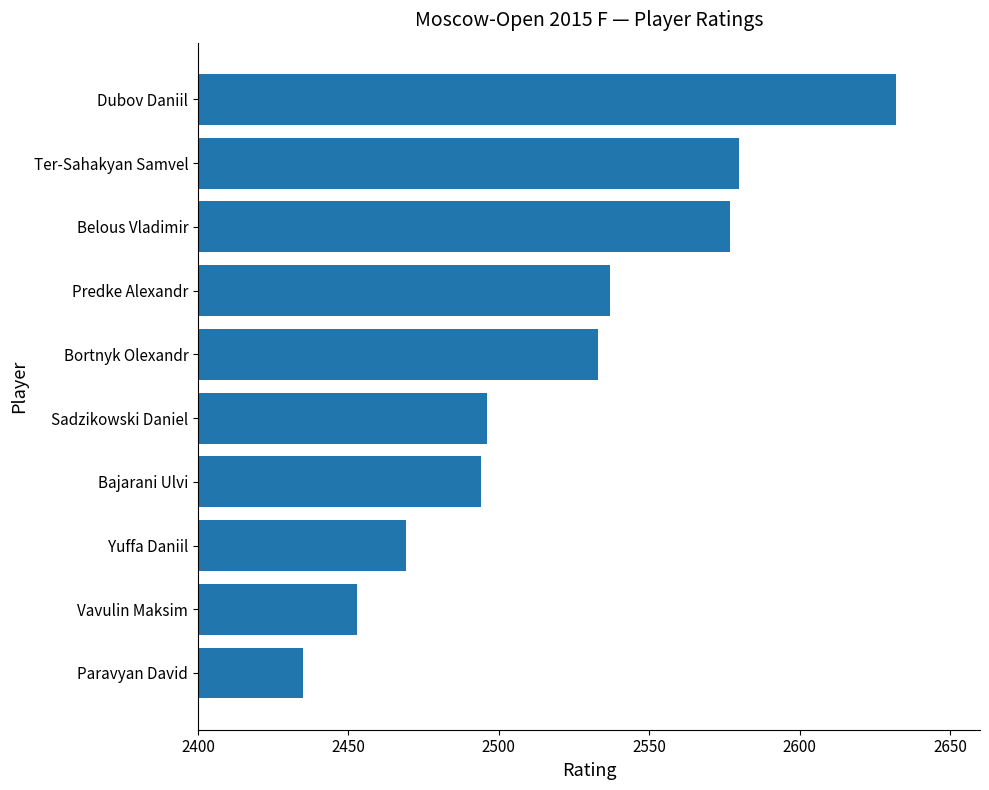

Which label corresponds to the smallest value in the chart?

Paravyan David